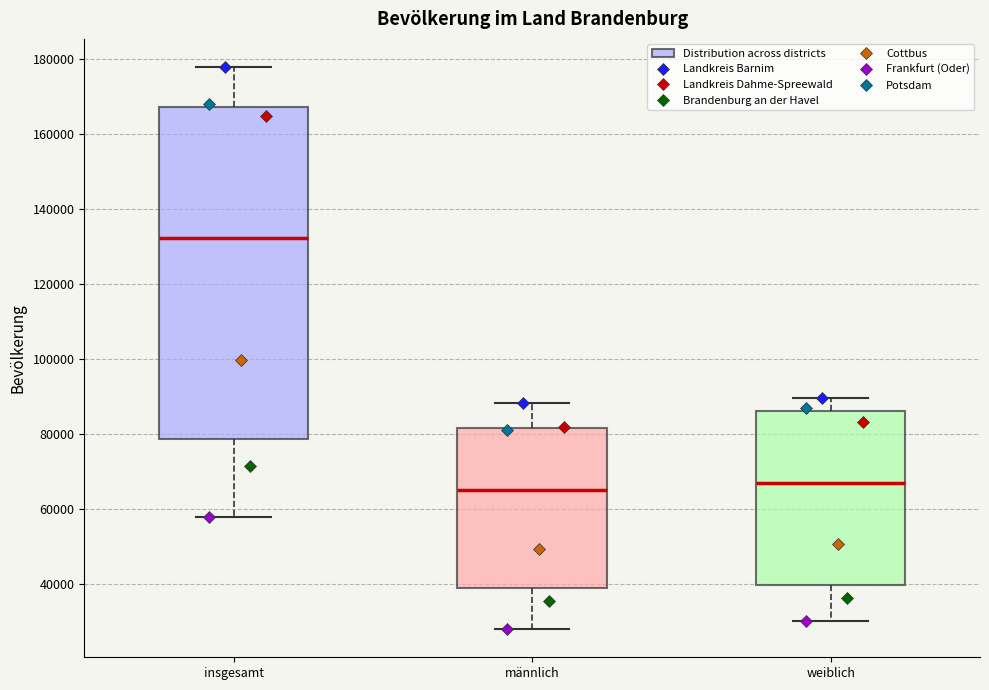

Reading left to right, transcribe this box plot: for each box, give where its median line is, the range the box spans, and where its two whiskers end, as read against the y-axis. The values are not printed on the chart, so give them approximately, as read against the axis.

insgesamt: median 132000, box 78000 to 168000, whiskers 58000 to 178000
männlich: median 66000, box 38000 to 82000, whiskers 28000 to 88000
weiblich: median 66000, box 40000 to 86000, whiskers 30000 to 90000